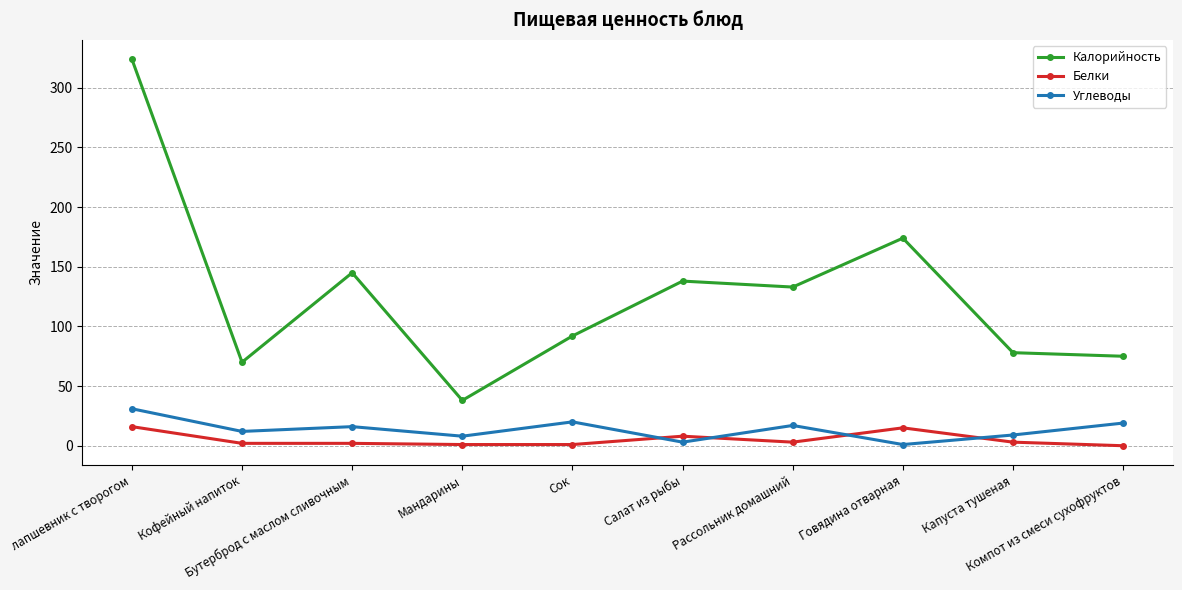

True or false: Белки and Калорийность cross at least once.

False